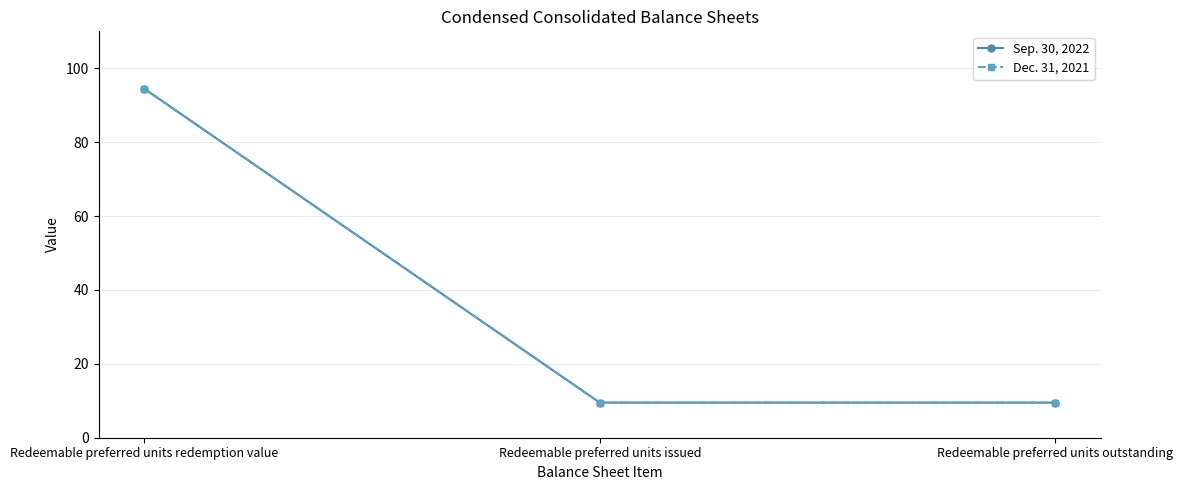

Is this an area chart (filled region under the line)?

No